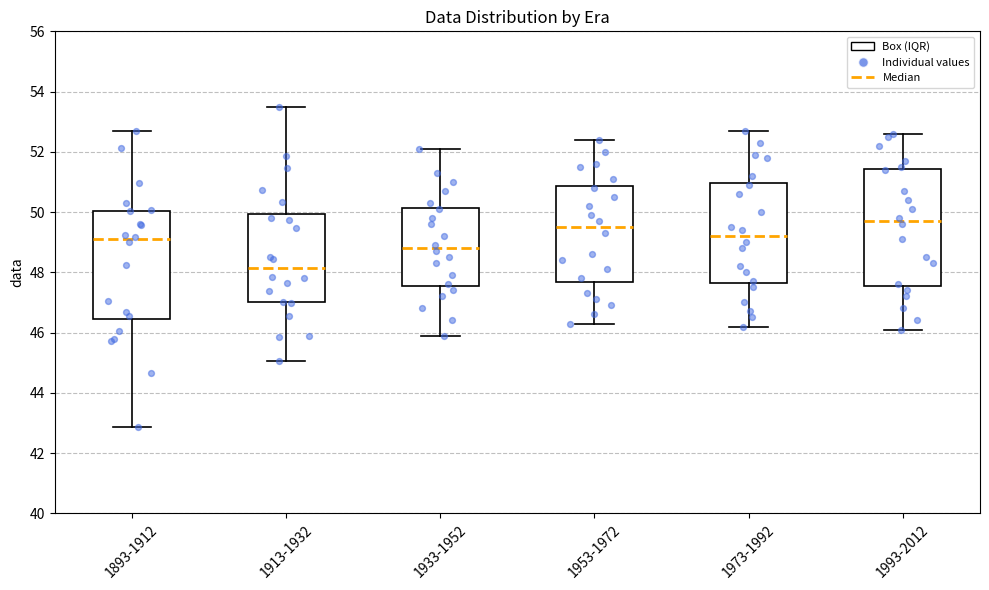

Which box is the tallest, from its lower edge to its upper edge?

1993-2012